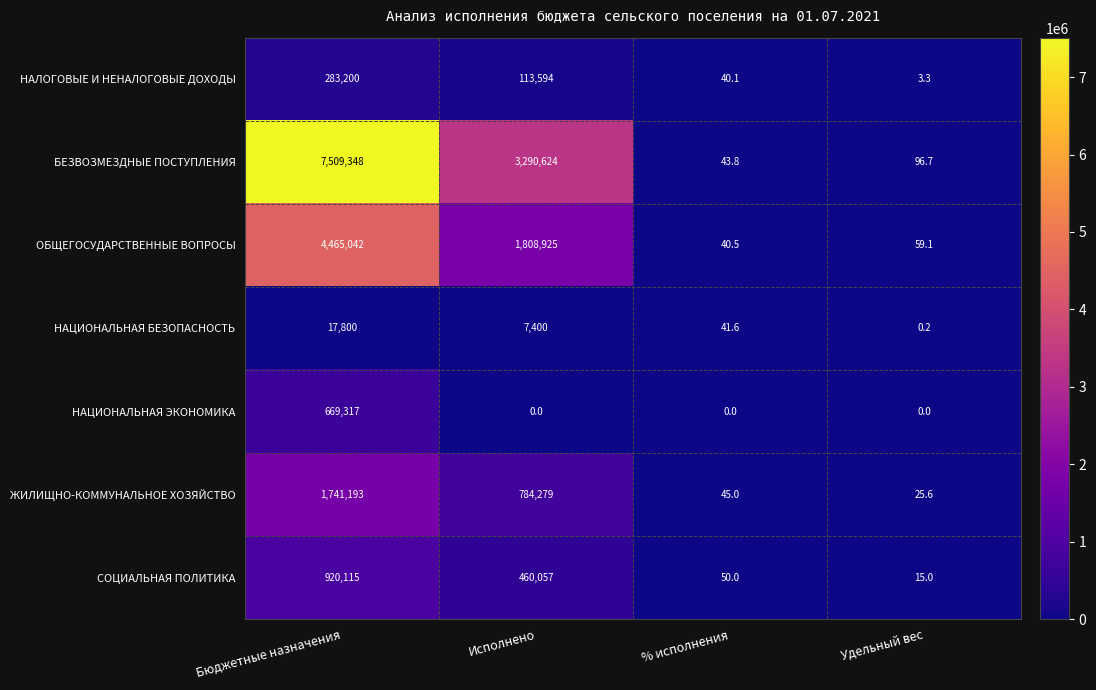

What is the total value across all series at % исполнения?

261.0